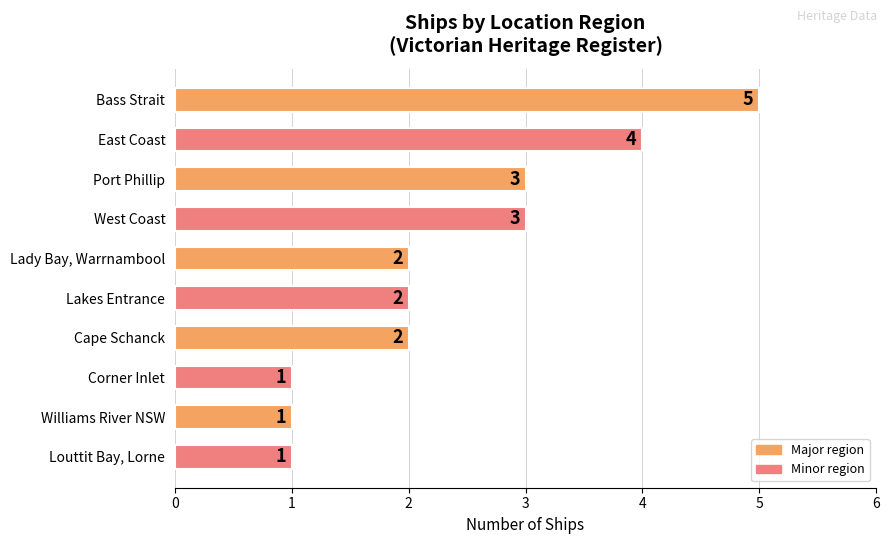

What is the label of the 2nd bar from the top?

East Coast